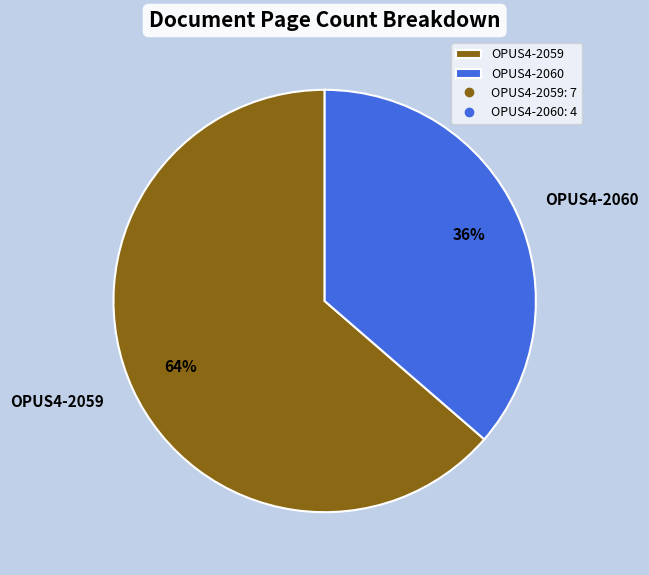

Is it true that OPUS4-2059 is 64% of the pie?

True